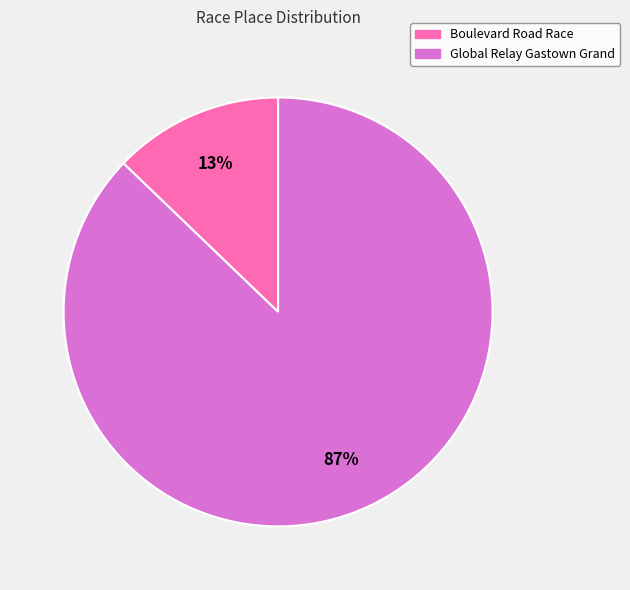

Is it true that Global Relay Gastown Grand is 75% of the pie?

False